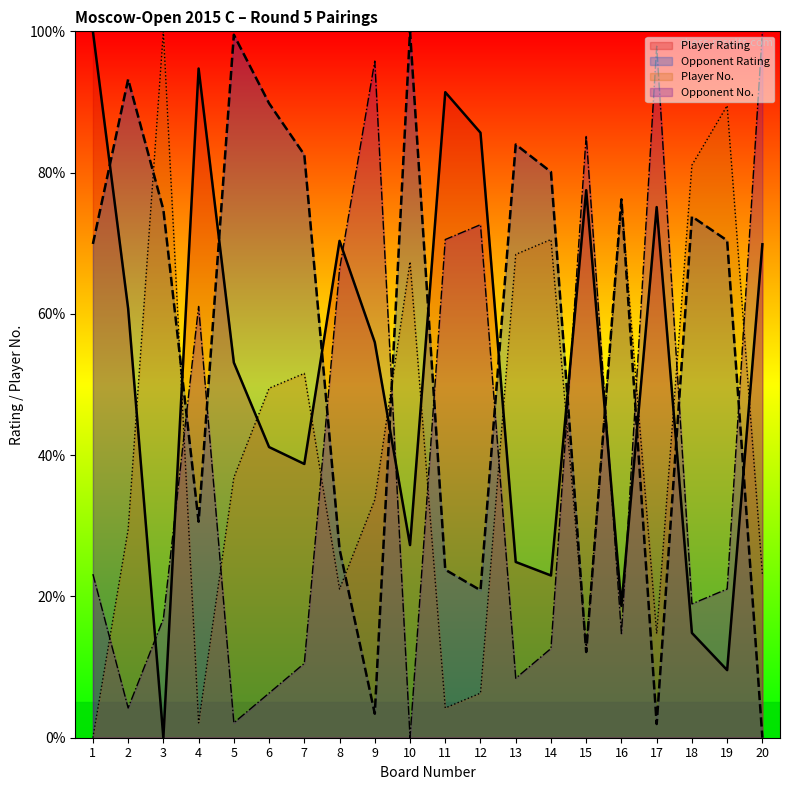

Reading left to right, extract all data points from this chart.

Player Rating: 100.0	60.8	0.0	94.7	53.1	41.1	38.8	70.3	56.0	27.3	91.4	85.6	24.9	23.0	77.5	18.7	75.1	14.8	9.6	69.9
Opponent Rating: 69.9	93.2	74.8	30.6	99.5	89.8	82.5	26.7	3.4	100.0	23.8	20.9	84.0	80.1	12.1	76.2	1.9	73.8	70.4	0.0
Player No.: 0.0	29.5	100.0	2.1	36.8	49.5	51.6	21.1	33.7	67.4	4.2	6.3	68.4	70.5	12.6	75.8	14.7	81.1	89.5	23.2
Opponent No.: 23.2	4.2	16.8	61.1	2.1	6.3	10.5	66.3	95.8	0.0	70.5	72.6	8.4	12.6	85.3	14.7	97.9	18.9	21.1	100.0